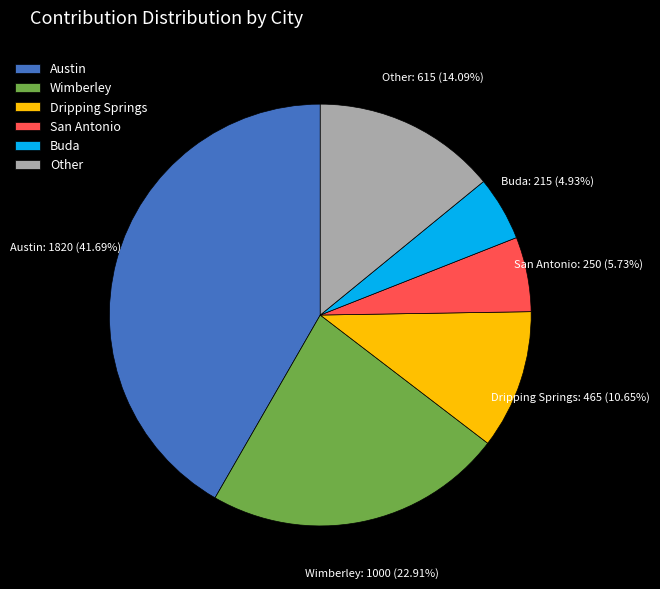

To the nearest percent, what is the average slice percentage?

17%